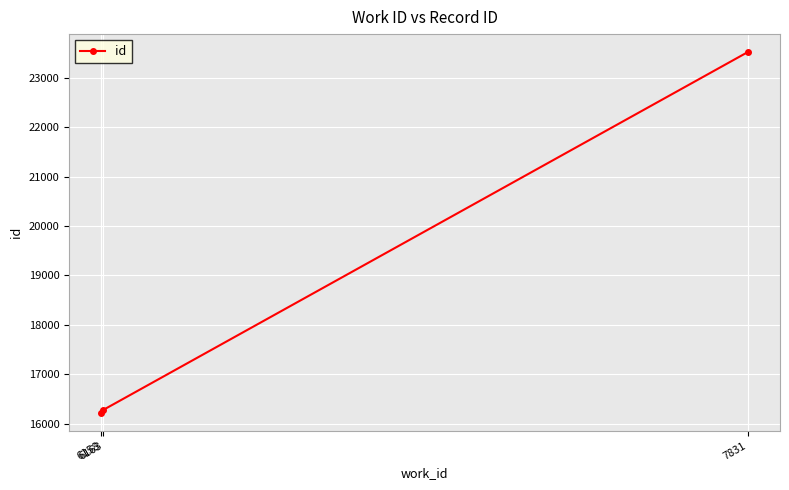

What is the value of the 2nd point from the left?

16280